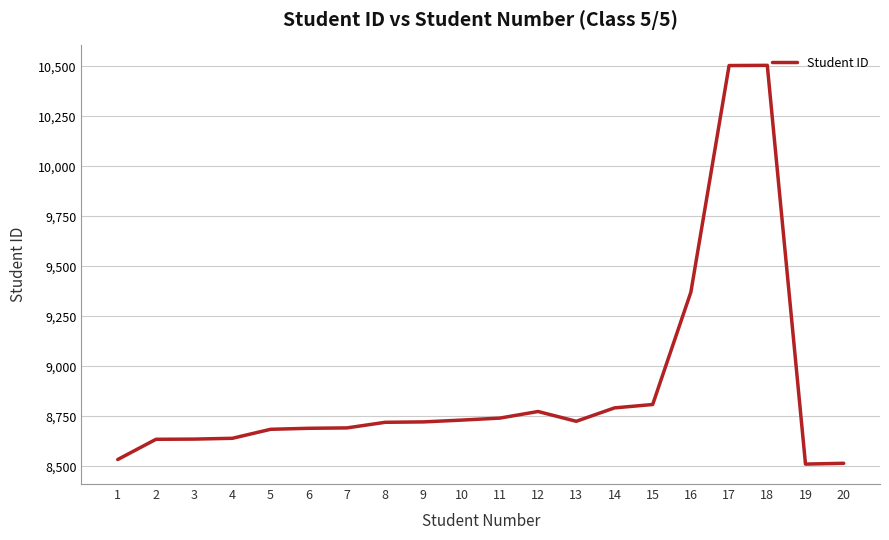

Is it true that the value at 5 is 8685?

True